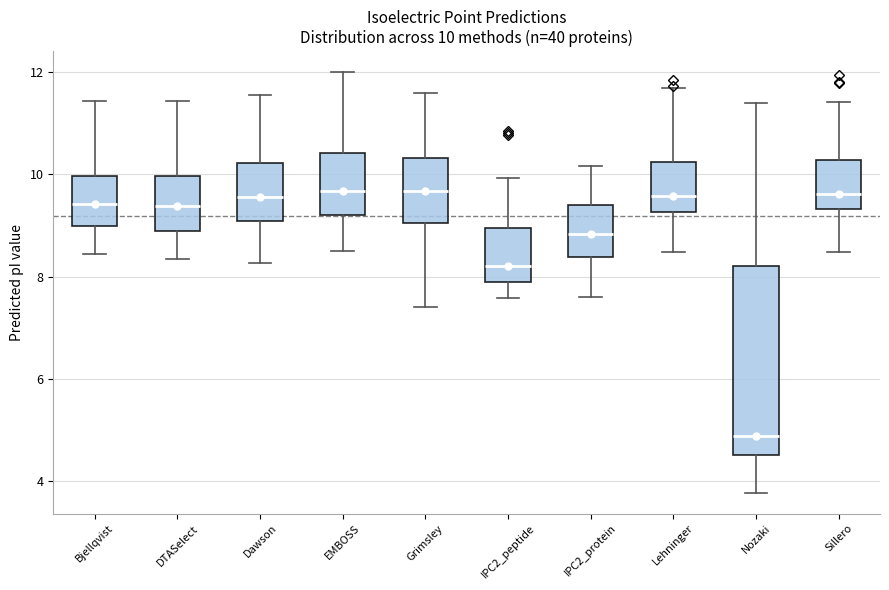

Which box's median line is the lowest?

Nozaki